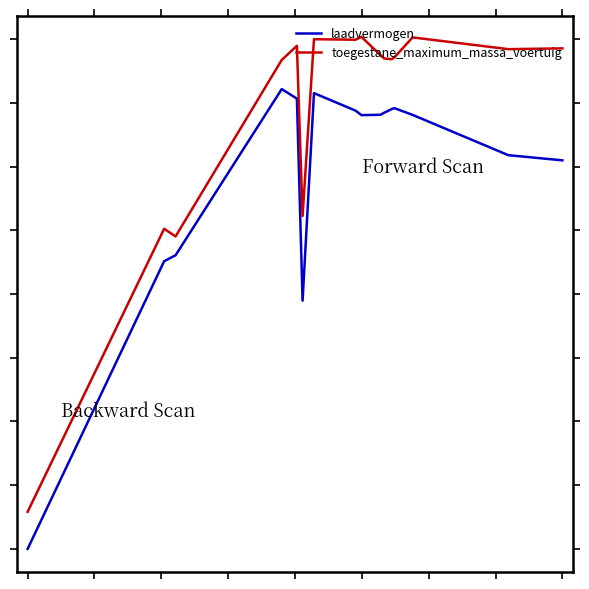

True or false: toegestane_maximum_massa_voertuig and laadvermogen cross at least once.

False